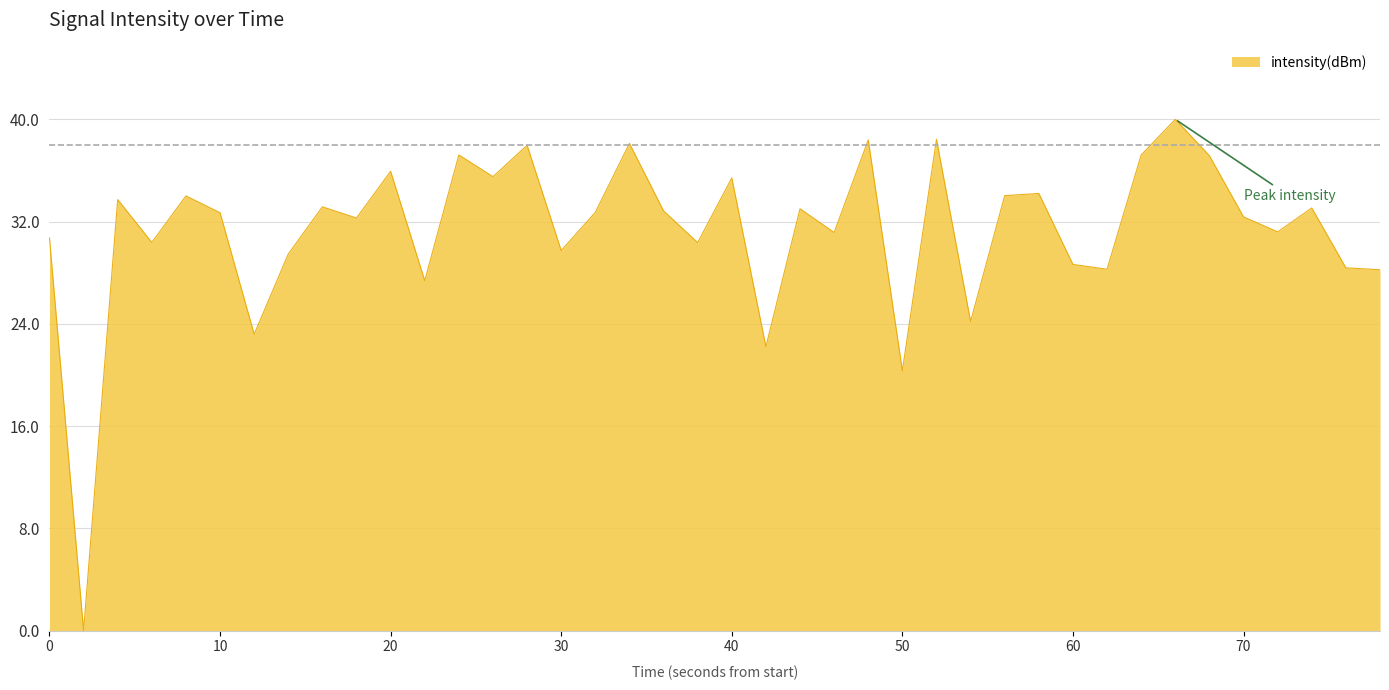

What is the greatest value displayed?

40.0